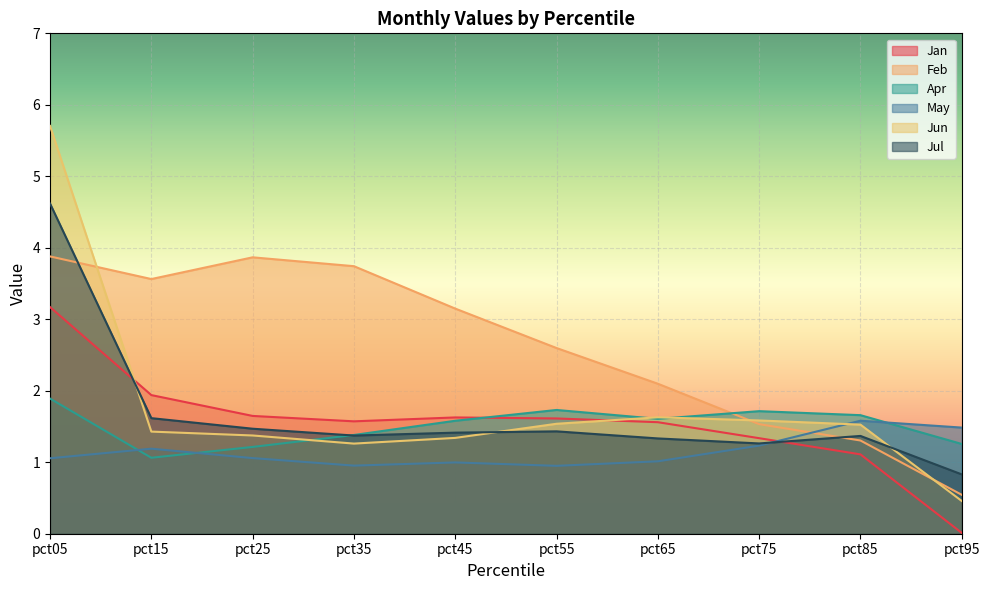

The Jul series shows 2.6 at pct55. True or false?

False